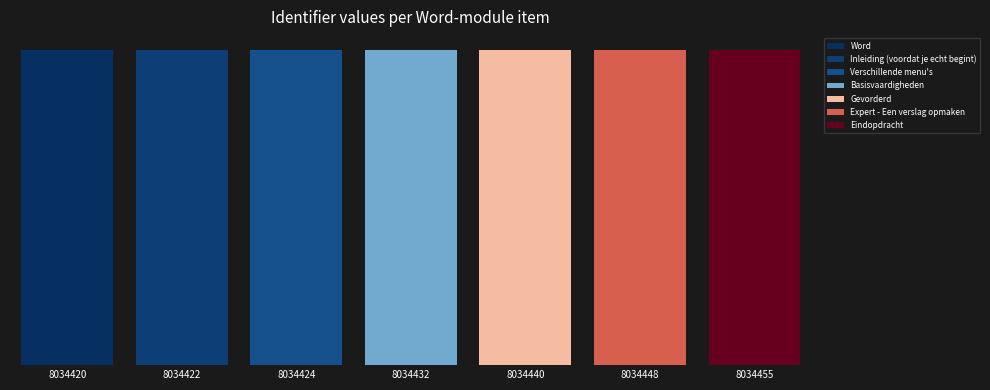

Does the chart contain stacked bars?

No